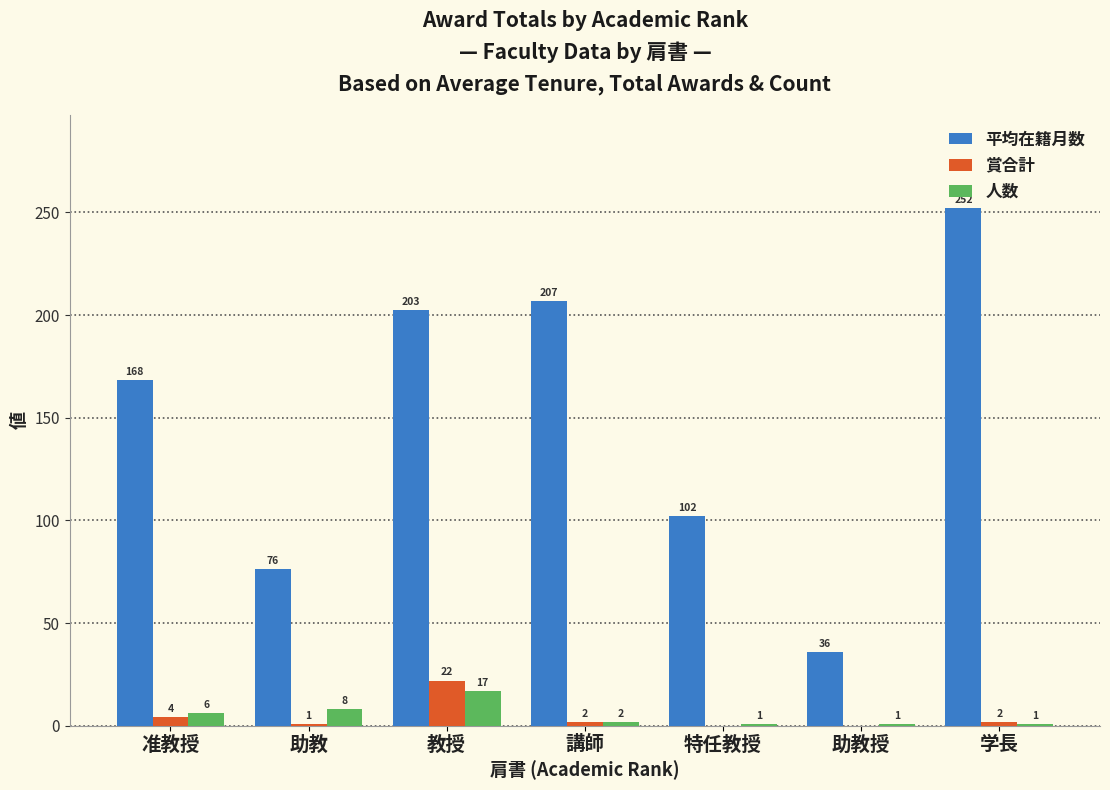

Where is 賞合計 nearest to the value 11?

准教授